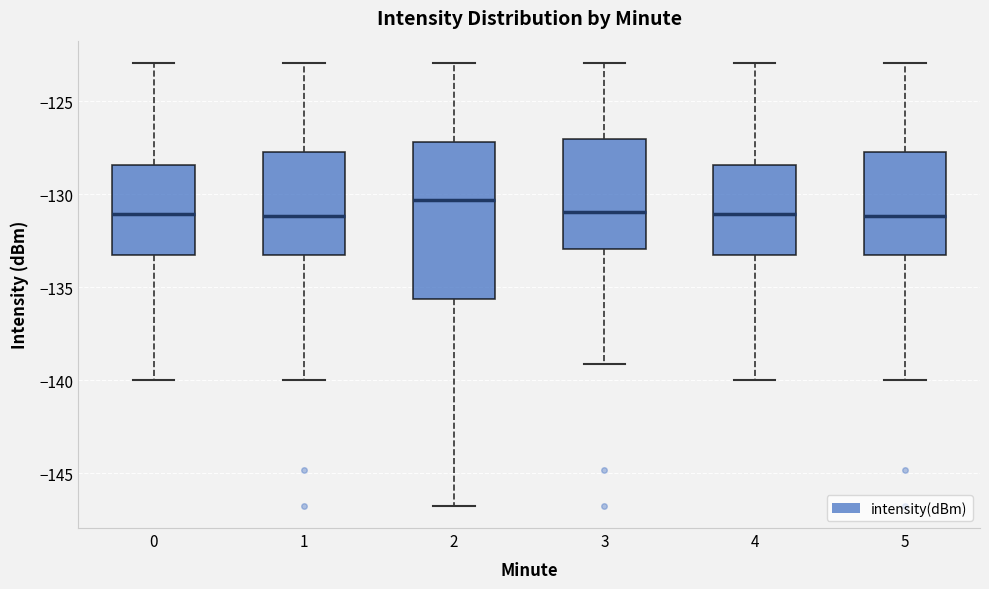

Which box is the tallest, from its lower edge to its upper edge?

2